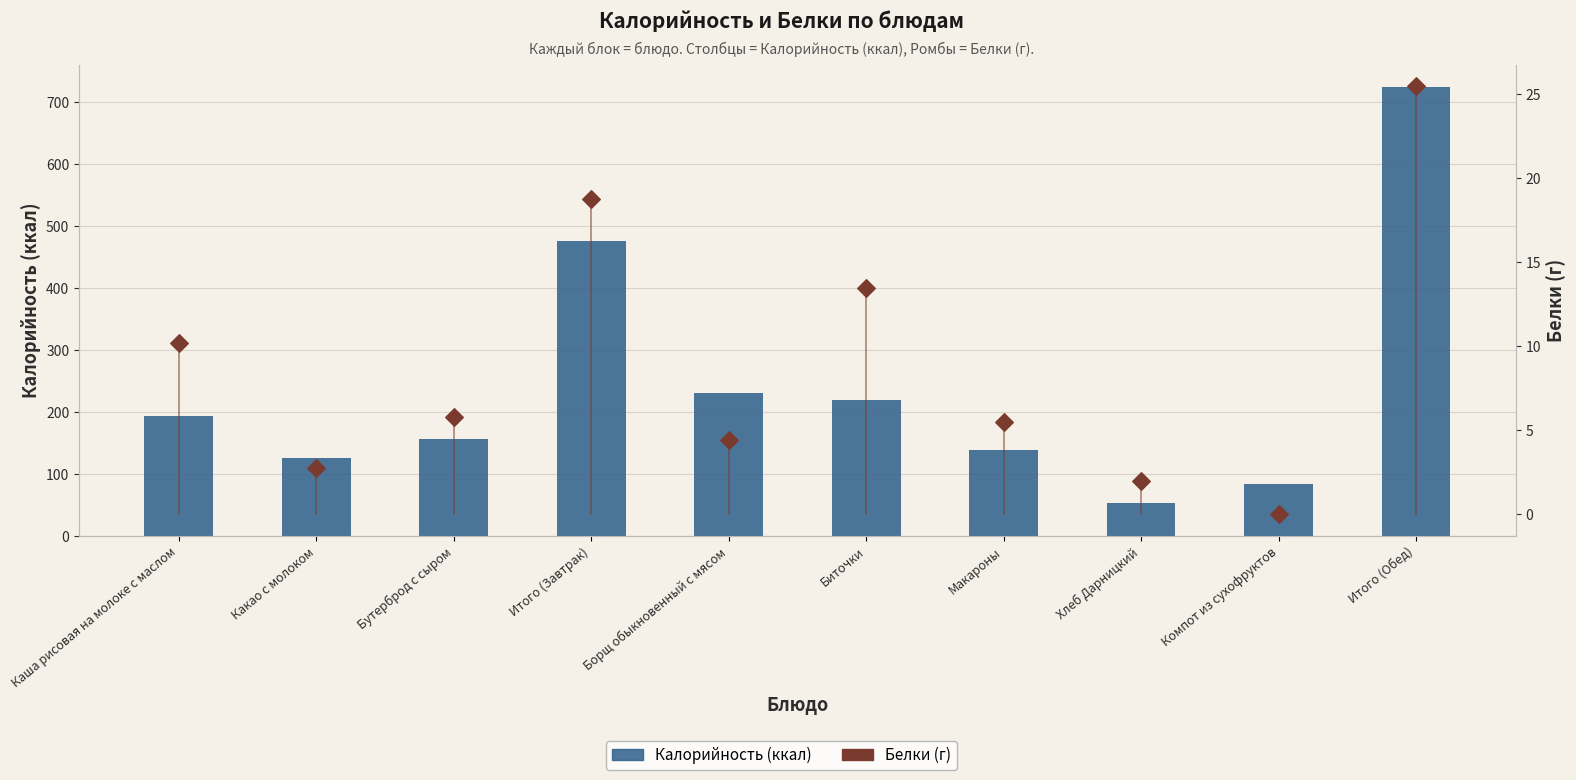

Is the value of Калорийность (ккал) at Итого (Завтрак) greater than the value of Белки (г) at Каша рисовая на молоке с маслом?

Yes